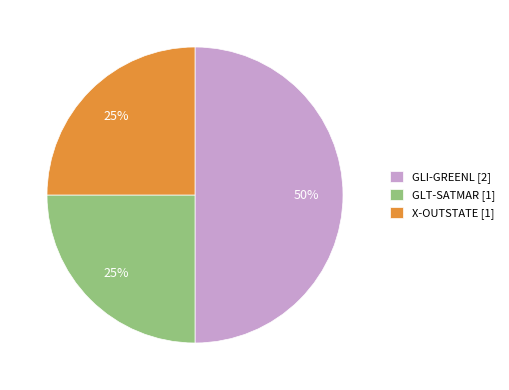

Between GLI-GREENL [2] and X-OUTSTATE [1], which is larger?

GLI-GREENL [2]